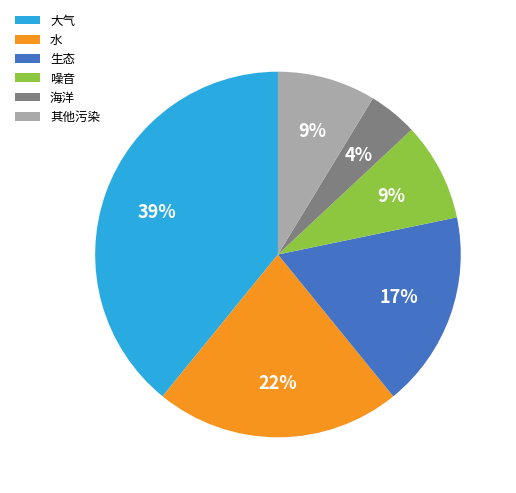

To the nearest percent, what is the average slice percentage?

17%